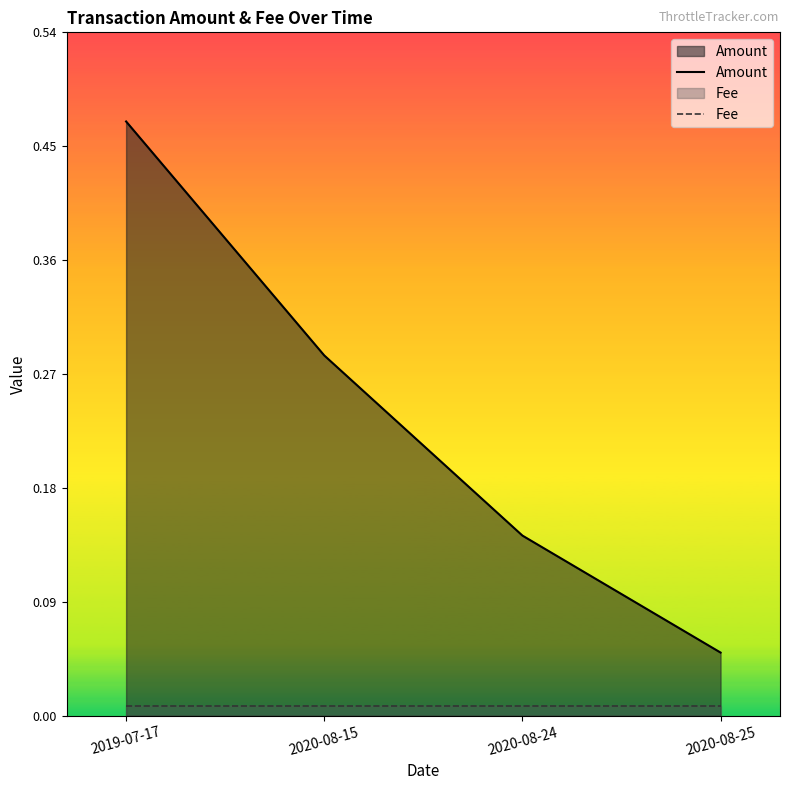

True or false: Fee and Amount cross at least once.

False